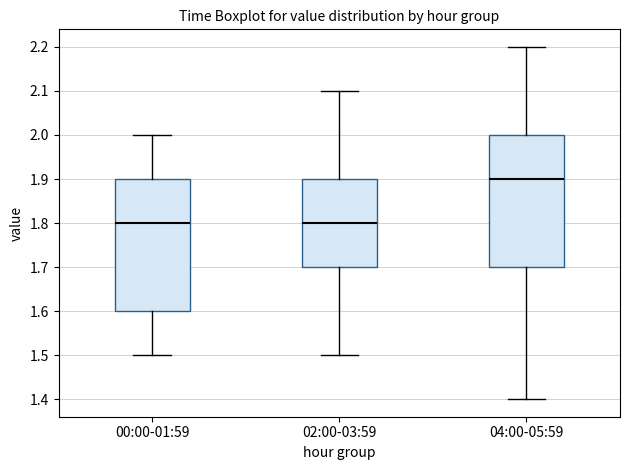

Reading left to right, read every box against the y-axis: the position of its median line, the range the box covers, and the ends of its whiskers. The values are not printed on the chart, so give them approximately, as read against the axis.

00:00-01:59: median 1.8, box 1.6 to 1.9, whiskers 1.5 to 2.0
02:00-03:59: median 1.8, box 1.7 to 1.9, whiskers 1.5 to 2.1
04:00-05:59: median 1.9, box 1.7 to 2.0, whiskers 1.4 to 2.2